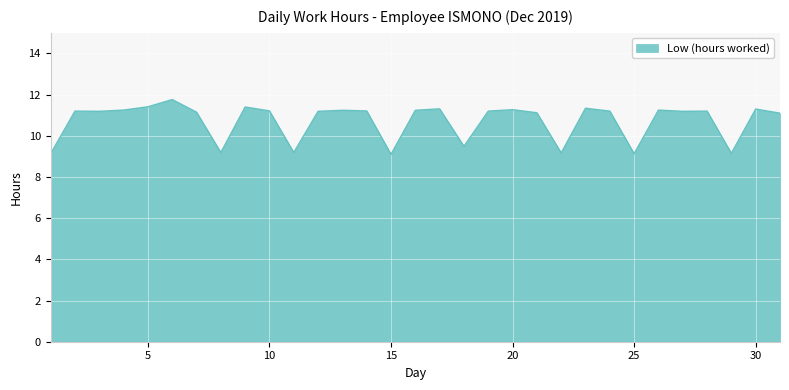

What is the maximum value shown in the chart?

11.8